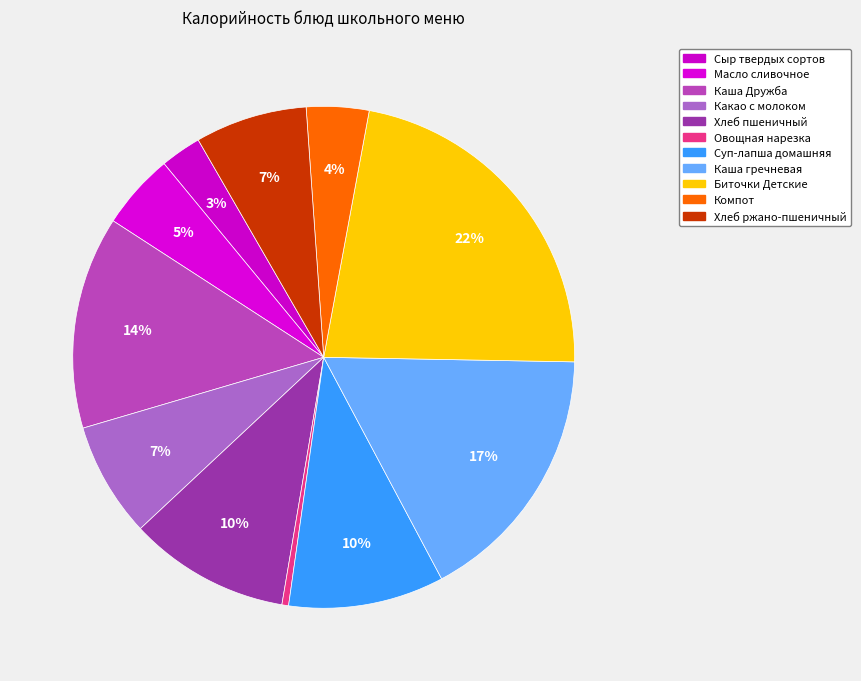

Count the number of slices in the pie.

11